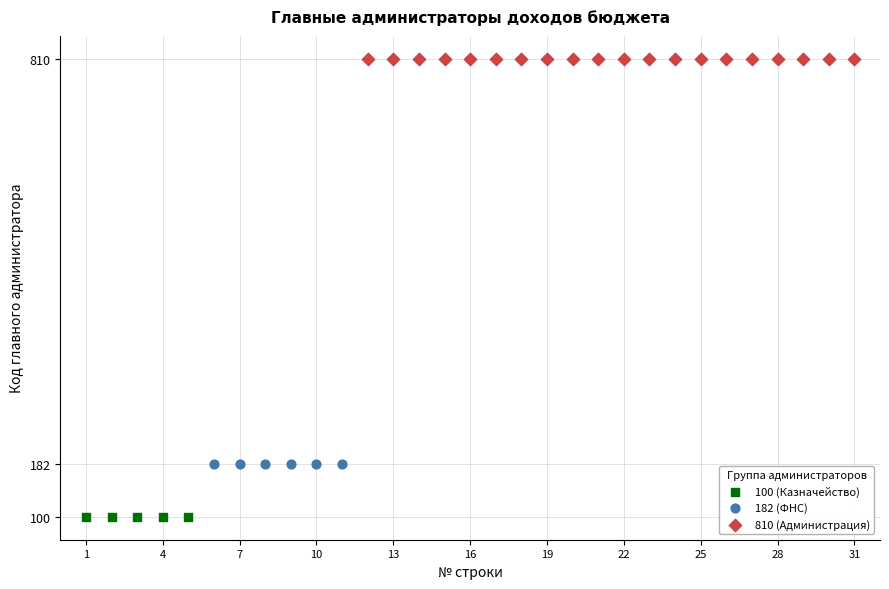

Which series contains the highest Y value?

810 (Администрация)